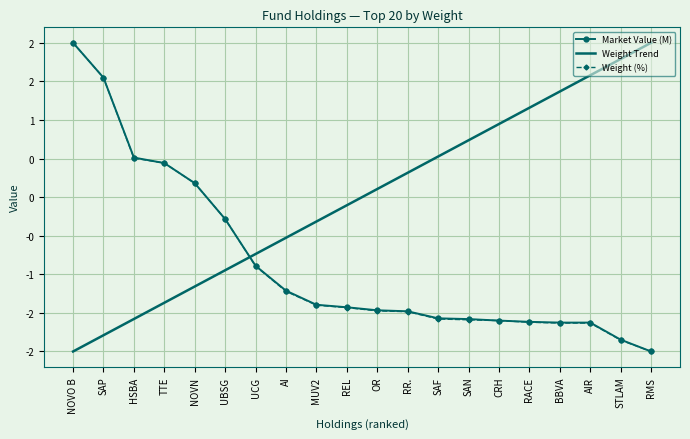

Which series has the largest total across all categories?

Weight Trend